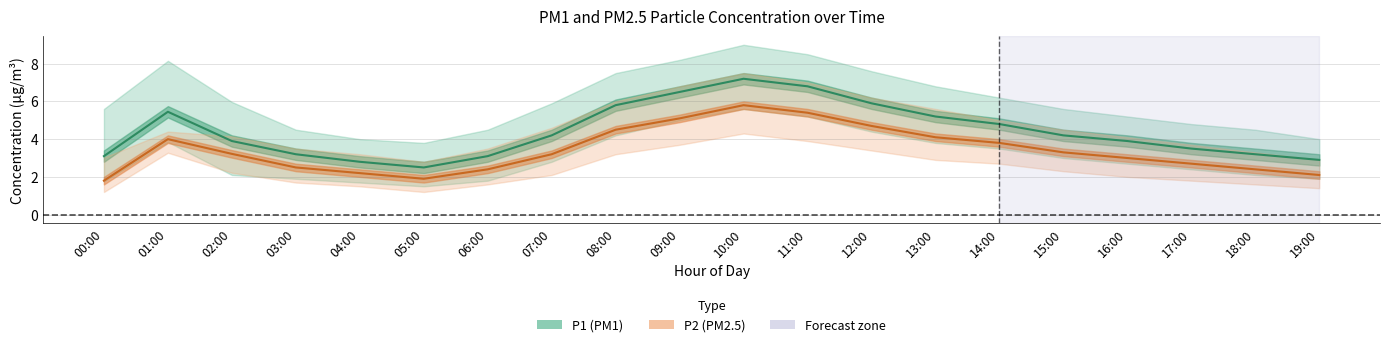

Rank the categories by P2 value from highest to lowest.

10:00, 11:00, 09:00, 12:00, 08:00, 13:00, 01:00, 14:00, 15:00, 02:00, 07:00, 16:00, 17:00, 03:00, 06:00, 18:00, 04:00, 19:00, 05:00, 00:00